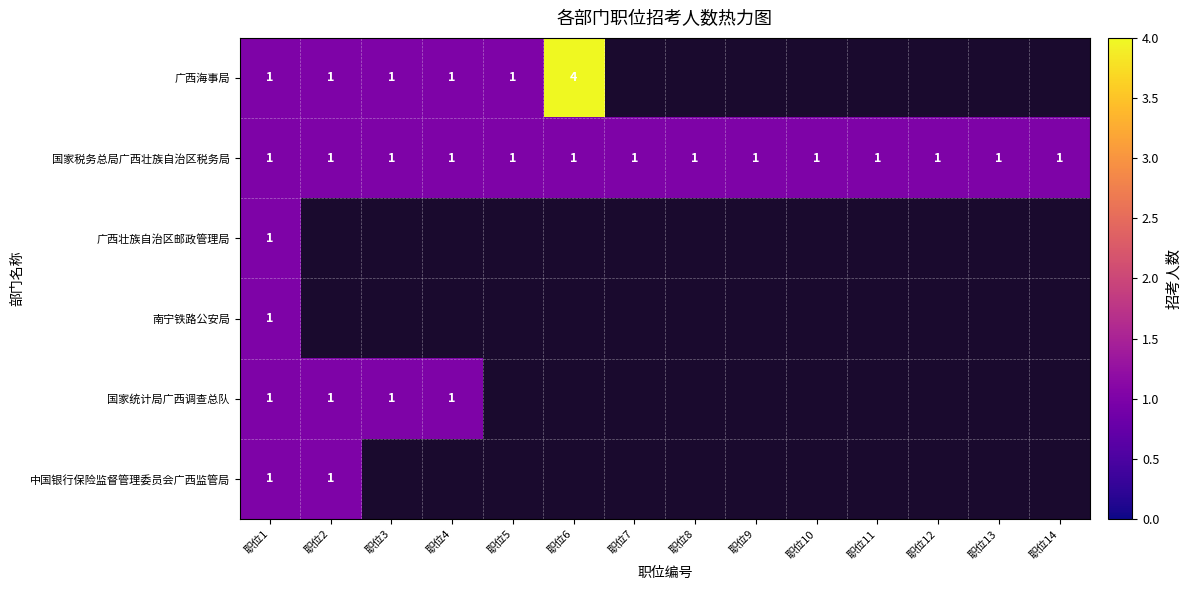

The value of 广西海事局 at 职位4 is 1. True or false?

True